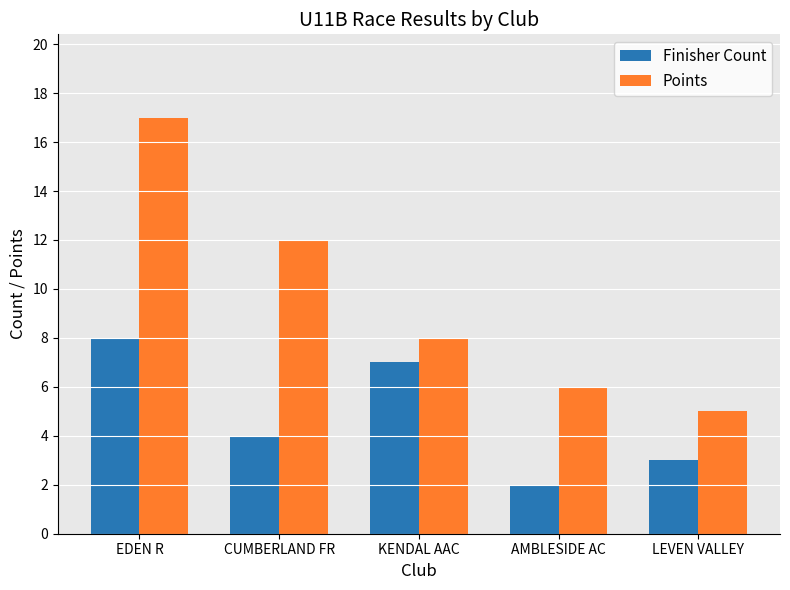

Reading left to right, transcribe all the data shown in this chart.

Finisher Count: EDEN R=8	CUMBERLAND FR=4	KENDAL AAC=7	AMBLESIDE AC=2	LEVEN VALLEY=3
Points: EDEN R=17	CUMBERLAND FR=12	KENDAL AAC=8	AMBLESIDE AC=6	LEVEN VALLEY=5